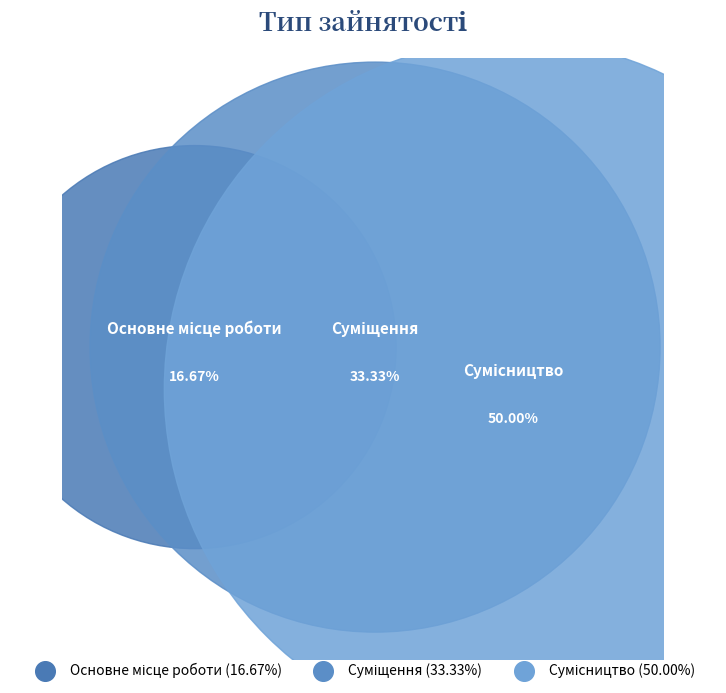

How many segments does this pie chart have?

3